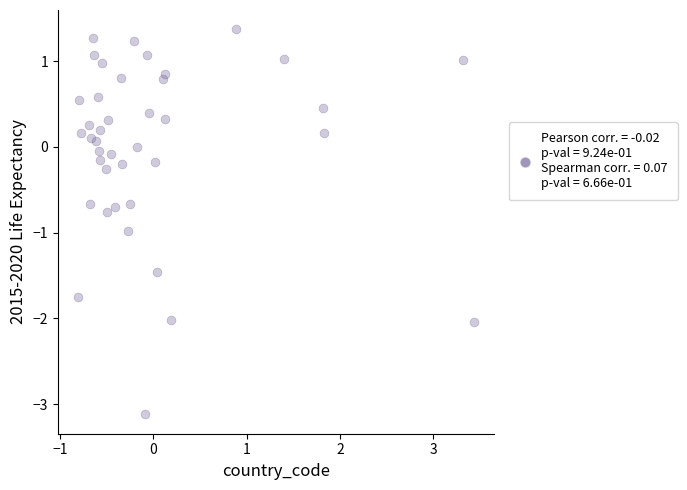

What is the range of X values (max minus min)?

4.2